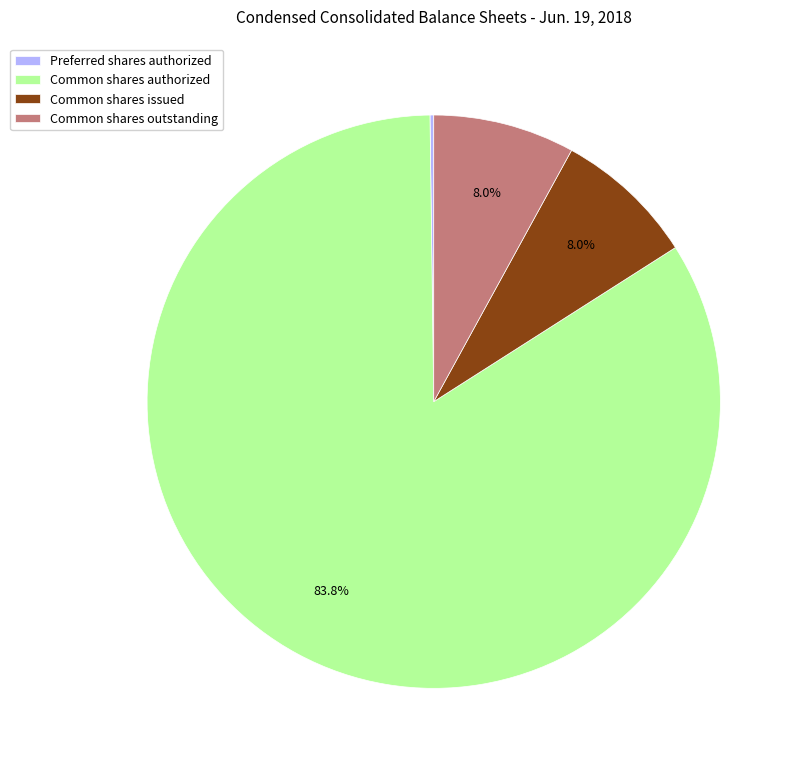

Is there any slice that represents more than half of the pie?

Yes